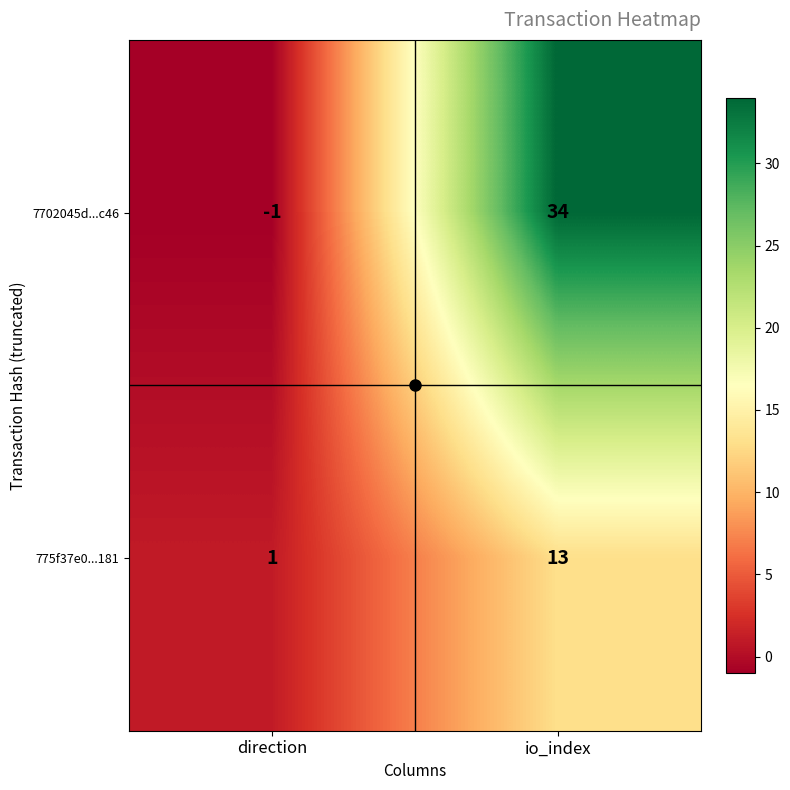

Where is 775f37e0...181 nearest to the value 7?

direction